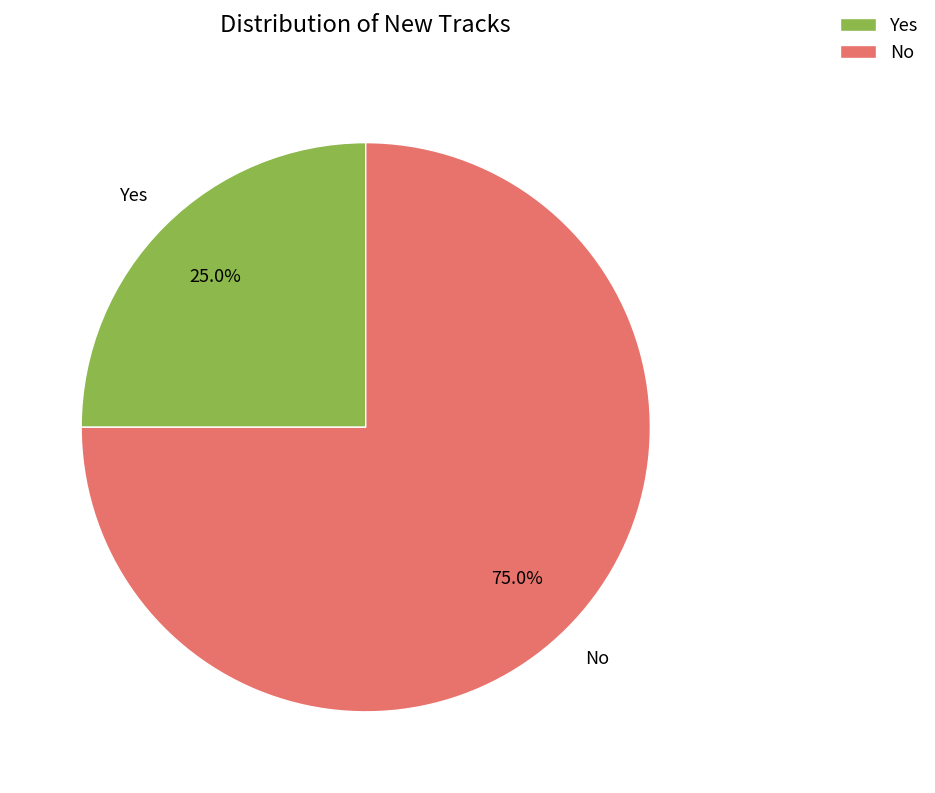

What percentage is NOT represented by No?

25.0%